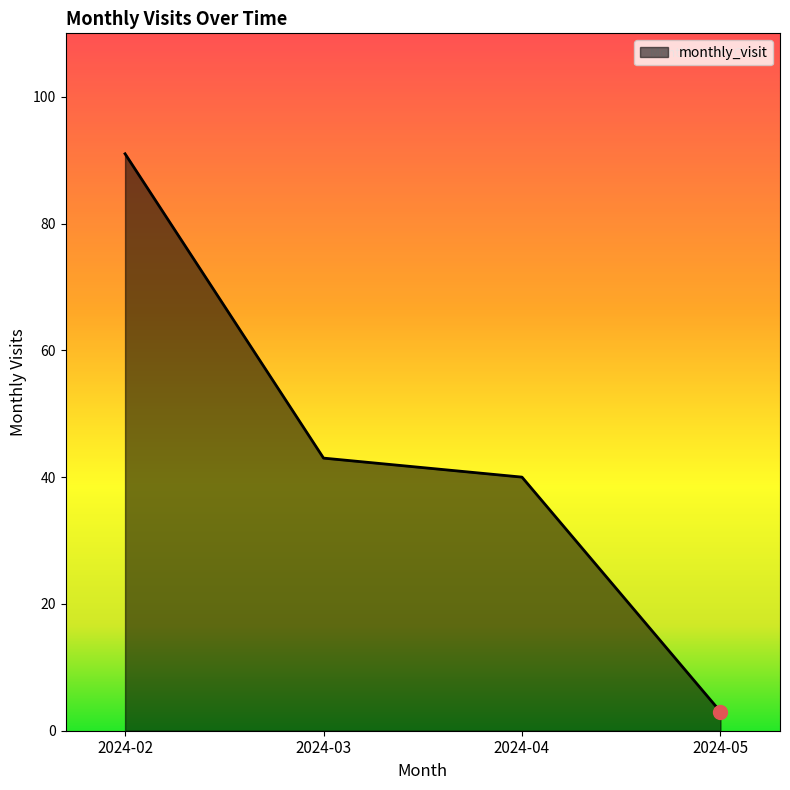

Reading right to left, list all the values displayed in this chart.

2024-05=3	2024-04=40	2024-03=43	2024-02=91